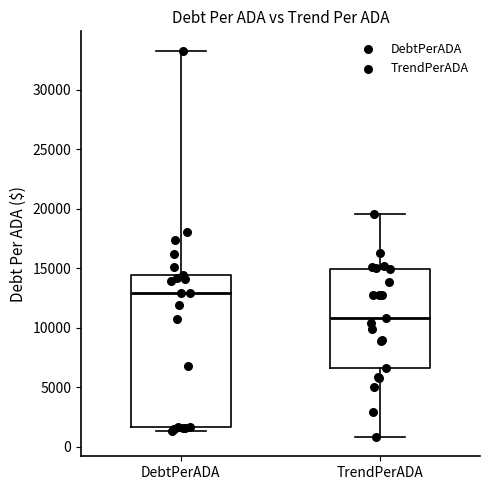

Where is the upper edge of the box for DebtPerADA on the y-axis? The values are not printed on the chart, so give them approximately, as read against the axis.

14500